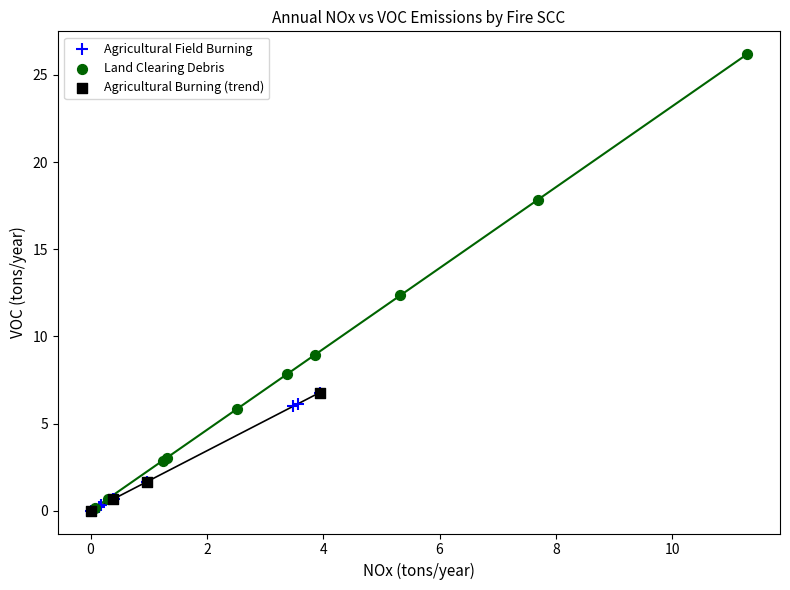

Which series contains the highest Y value?

Land Clearing Debris